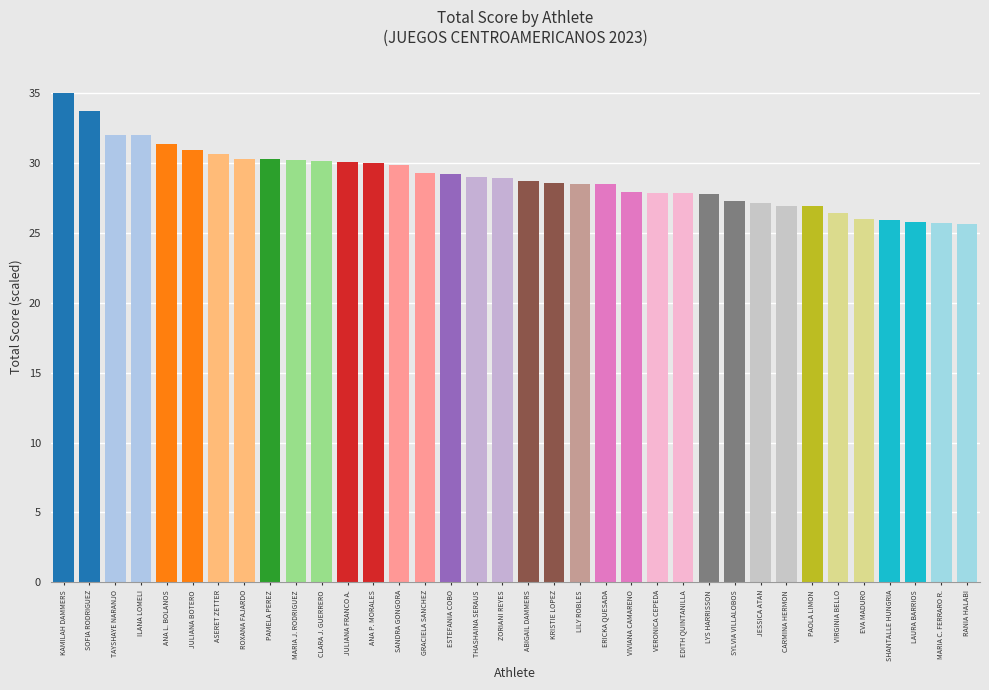

What is the greatest value displayed?

35.0